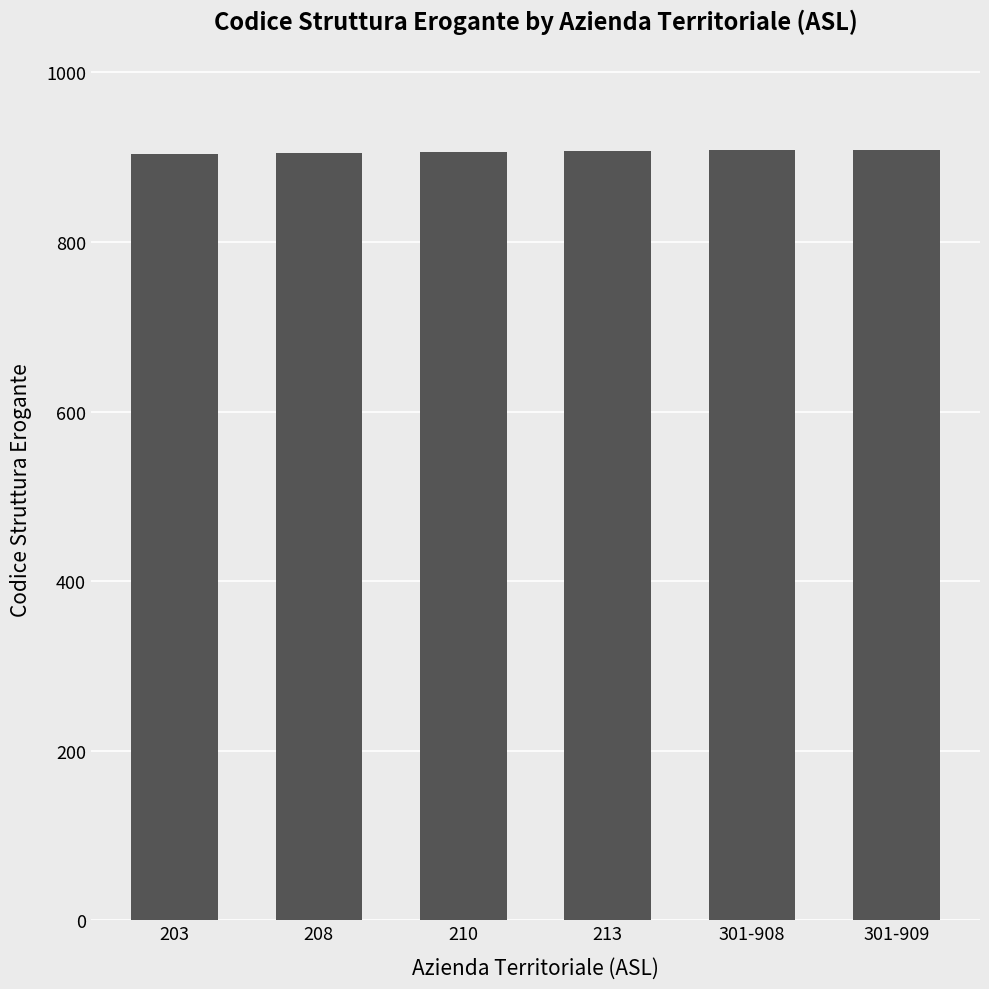

What is the maximum value shown in the chart?

909